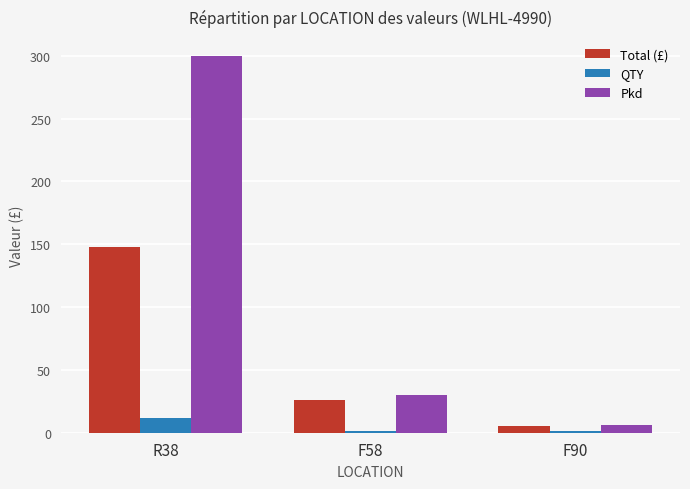

At how many categories does at least one series exceed 110?

1